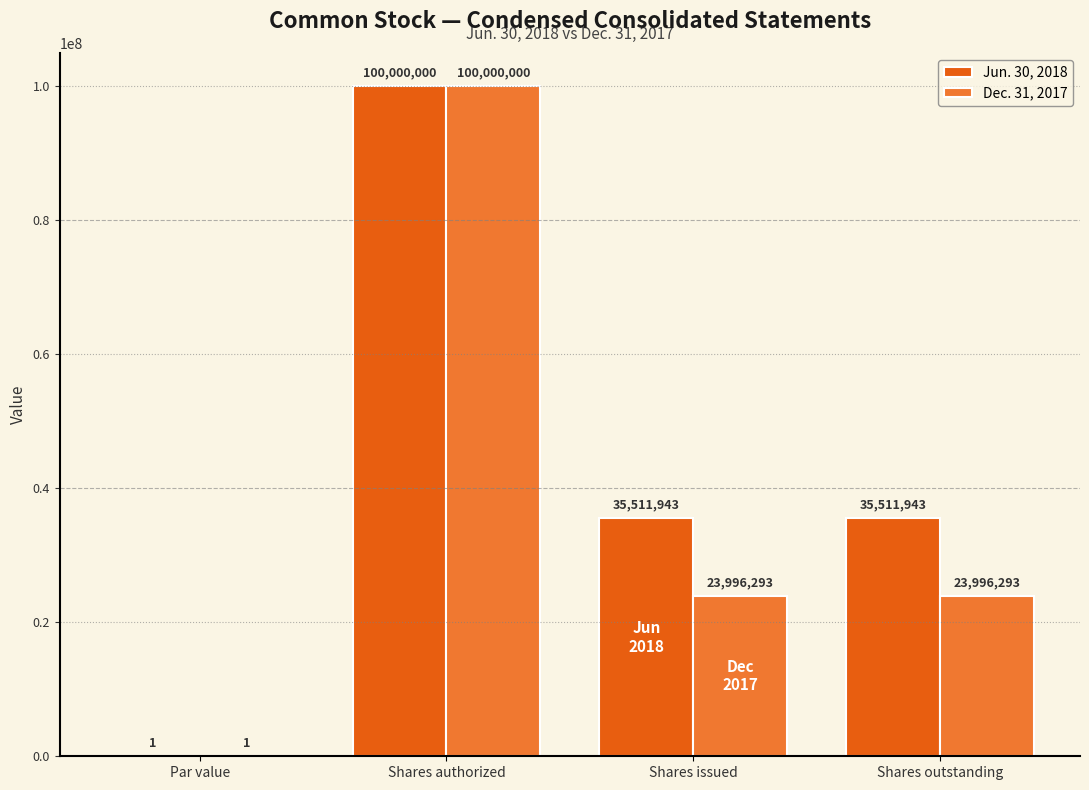

Count the Dec. 31, 2017 values in the range 23996293 to 100000000.

3